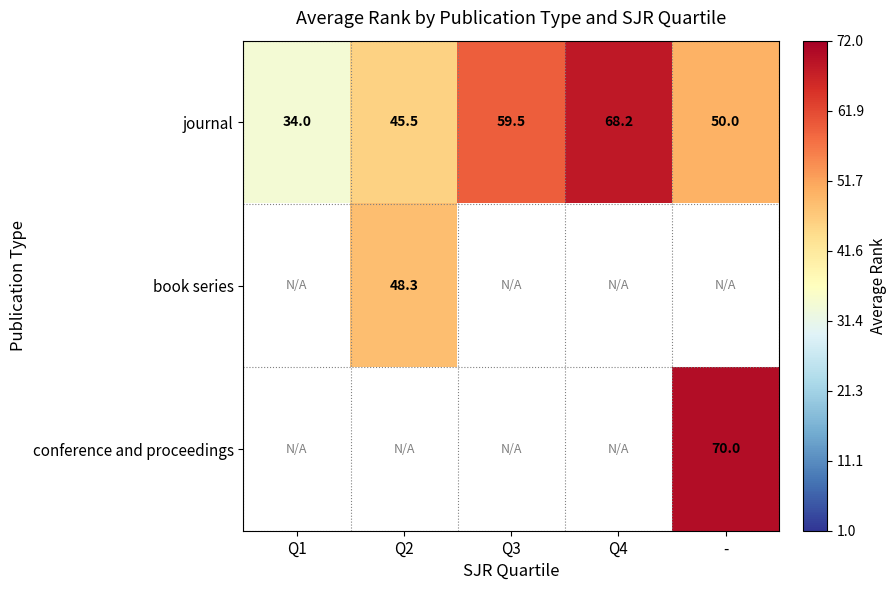

The book series series shows 31.2 at Q2. True or false?

False